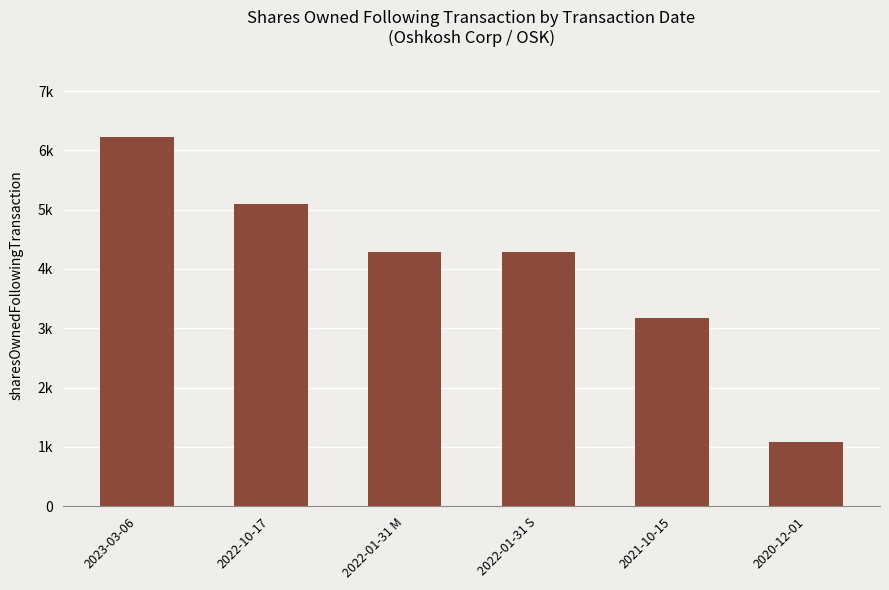

What position from the left is 2022-01-31 M?

3